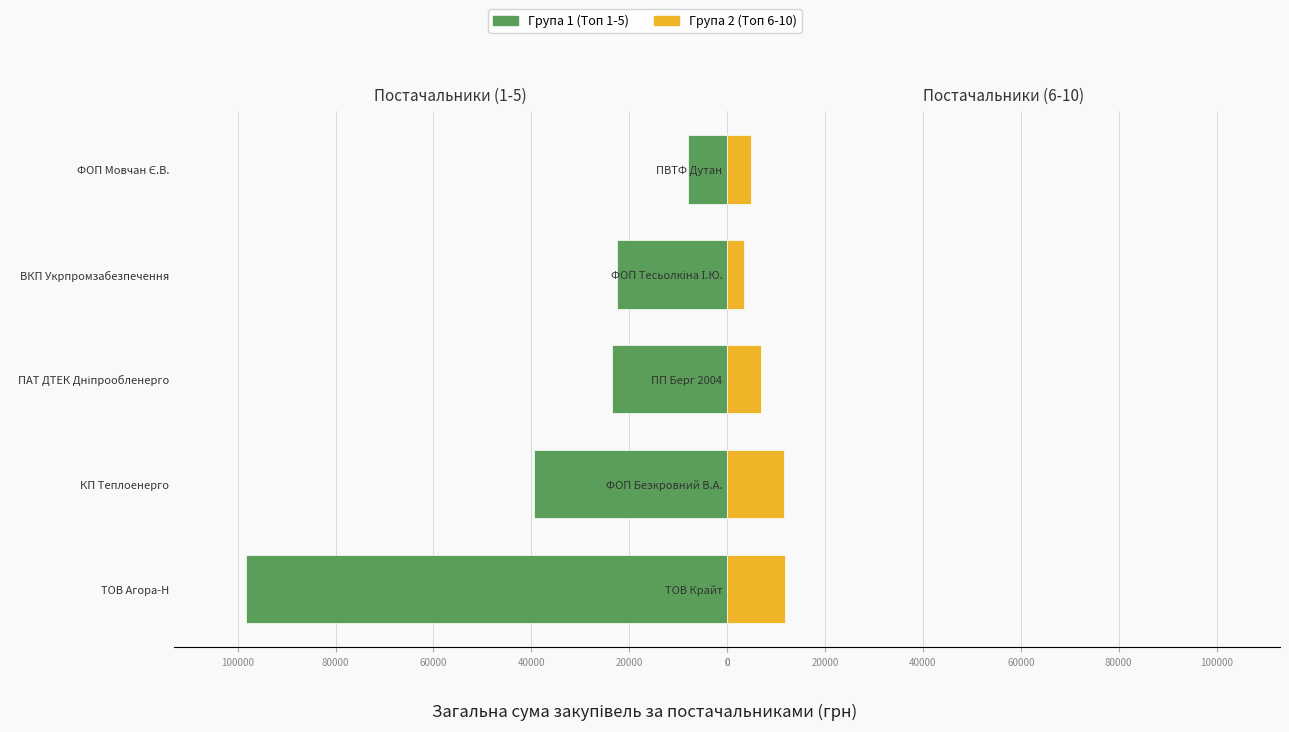

At how many categories does at least one series exceed 45994?

1